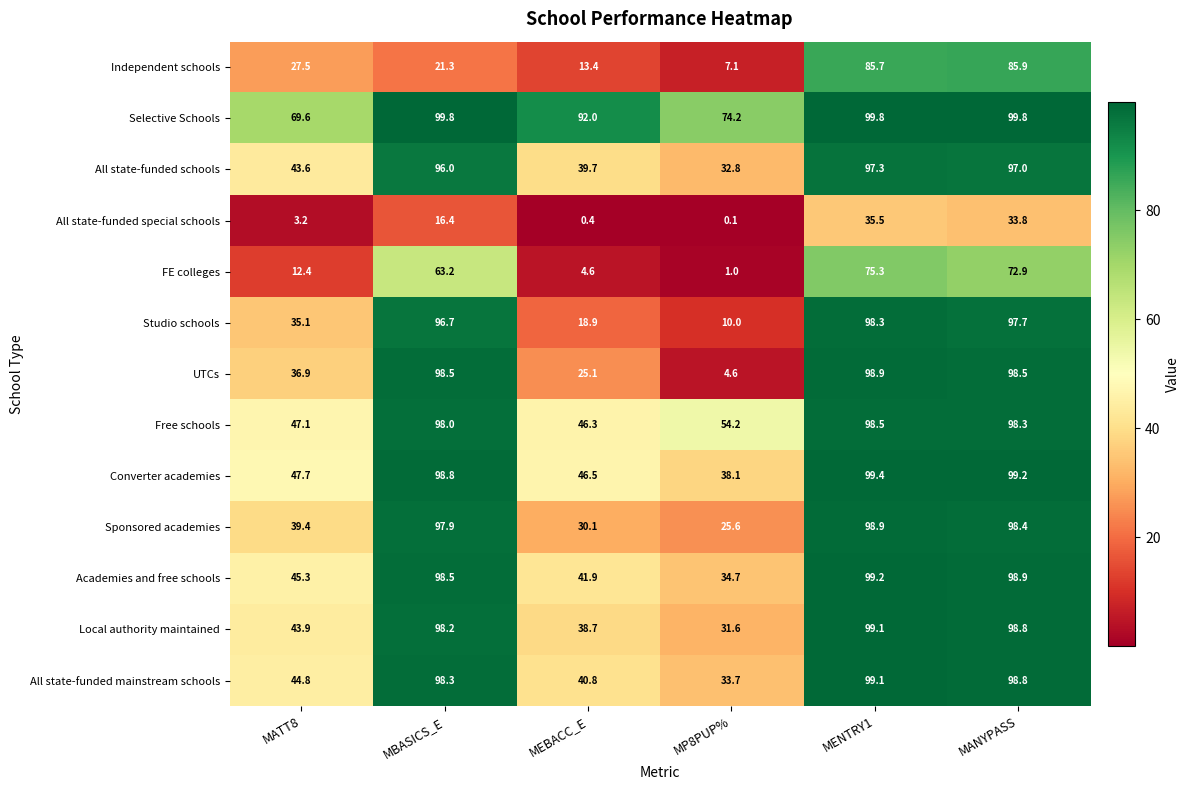

The UTCs series shows 4.6 at MP8PUP%. True or false?

True